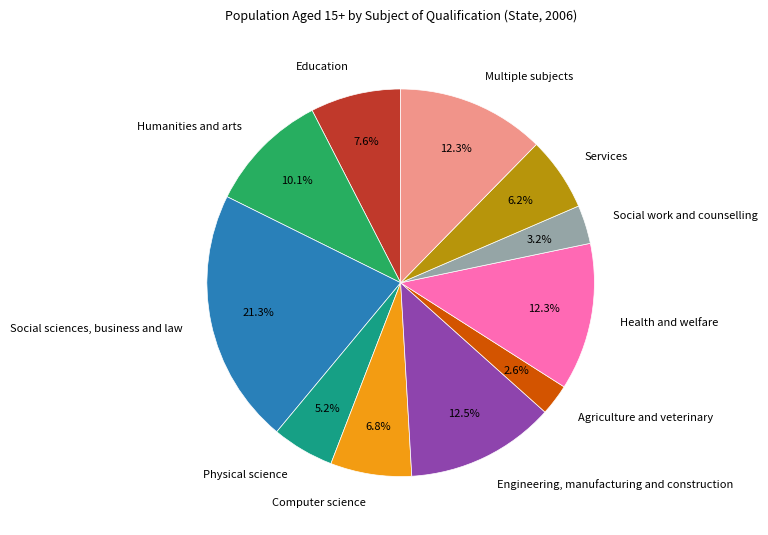

Does Physical science represent more than half of the total?

No